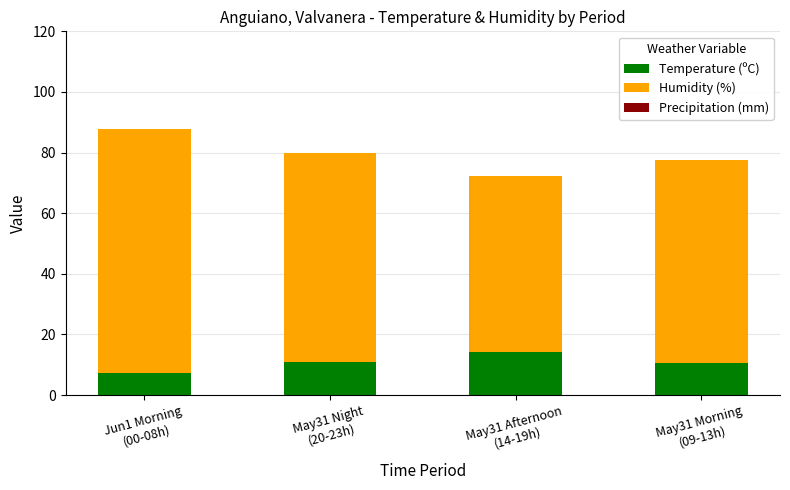

What is the difference between the maximum and minimum values in the Temperature (ºC) series?

6.8